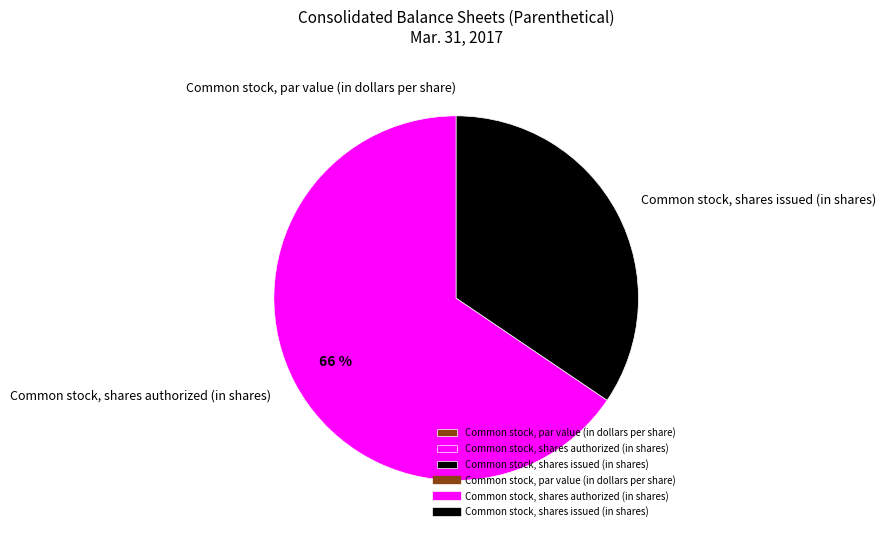

To the nearest percent, what portion does Common stock, shares issued (in shares) represent?

34%